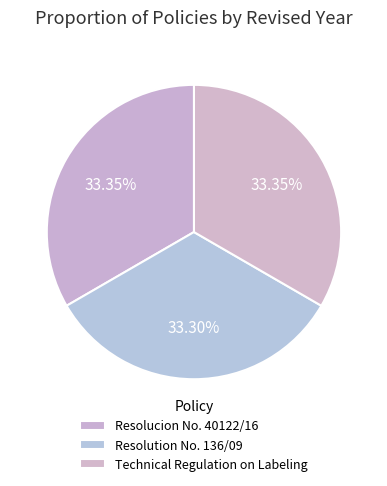

Combined, what portion of the pie is Resolution No. 136/09 and Technical Regulation on Labeling?

66.7%